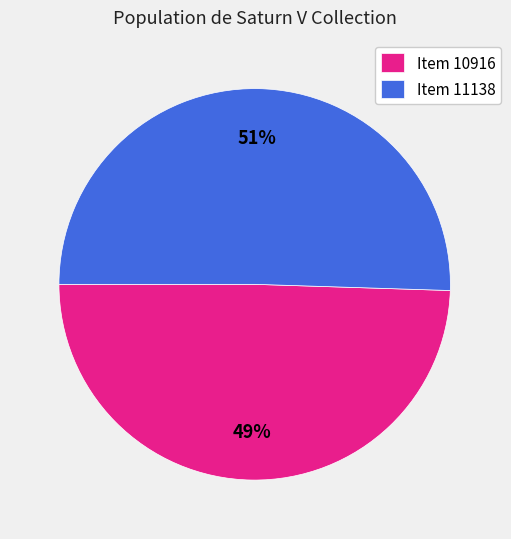

Count the number of slices in the pie.

2